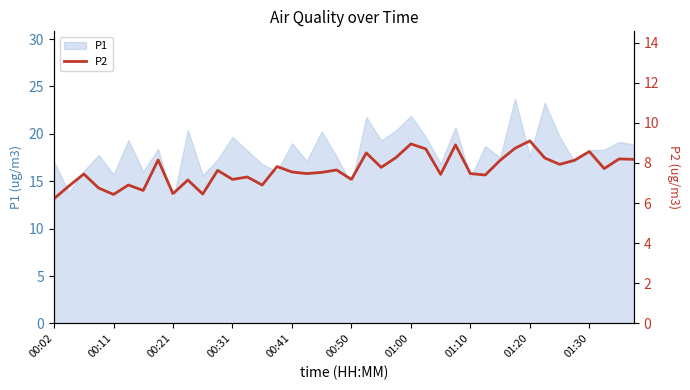

What is the sum of the values at 27 and 13?

16.2